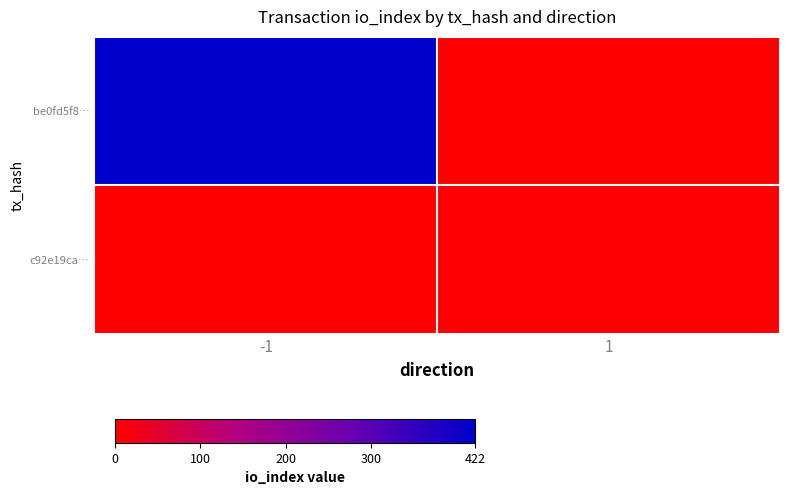

Which series changed the most between -1 and 1?

be0fd5f8…